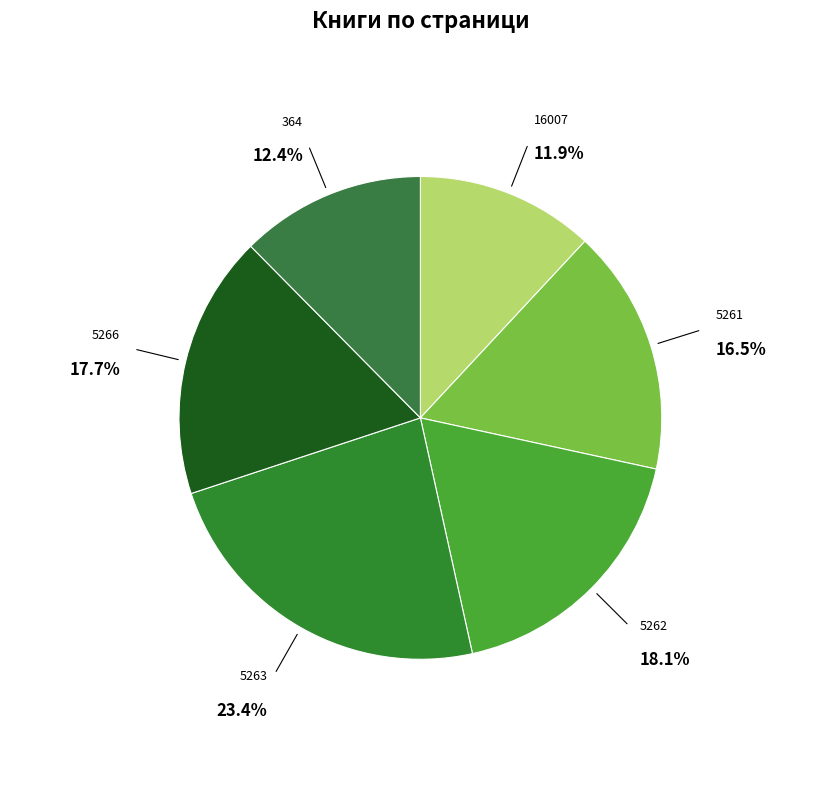

Which slice is the largest?

5263